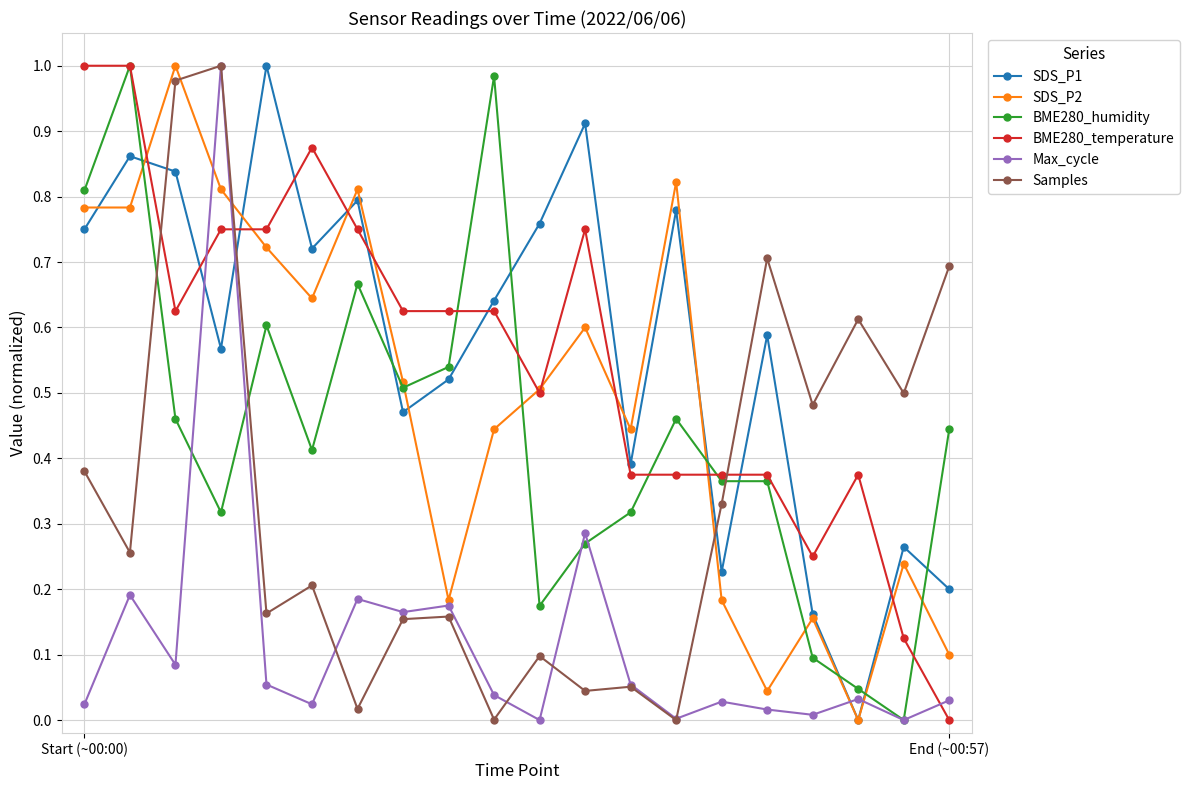

Which series has the largest total across all categories?

SDS_P1